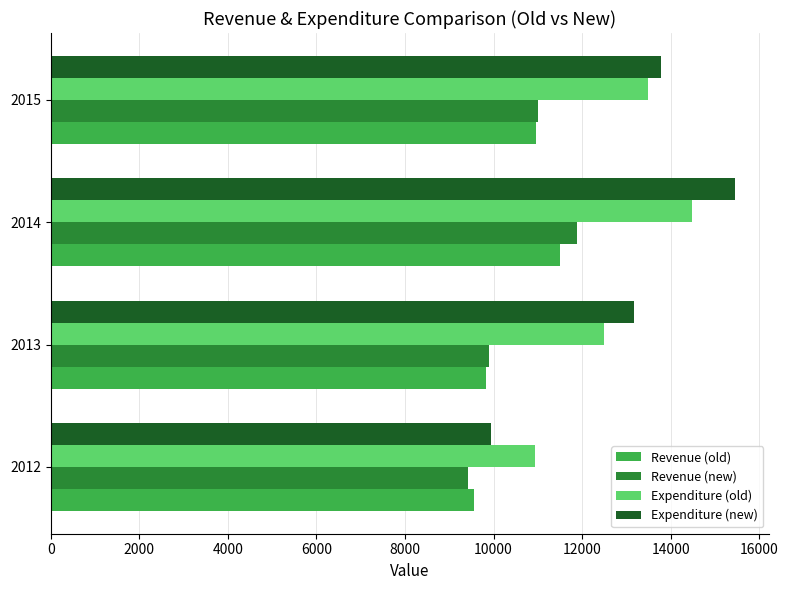

Rank the categories by Revenue (new) value from highest to lowest.

2014, 2015, 2013, 2012